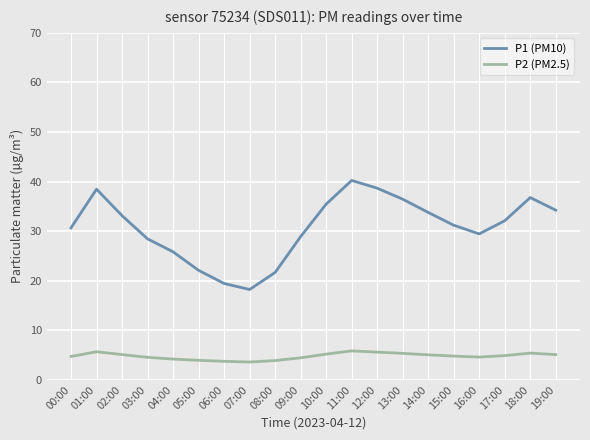

True or false: P2 (PM2.5) and P1 (PM10) intersect in this chart.

False